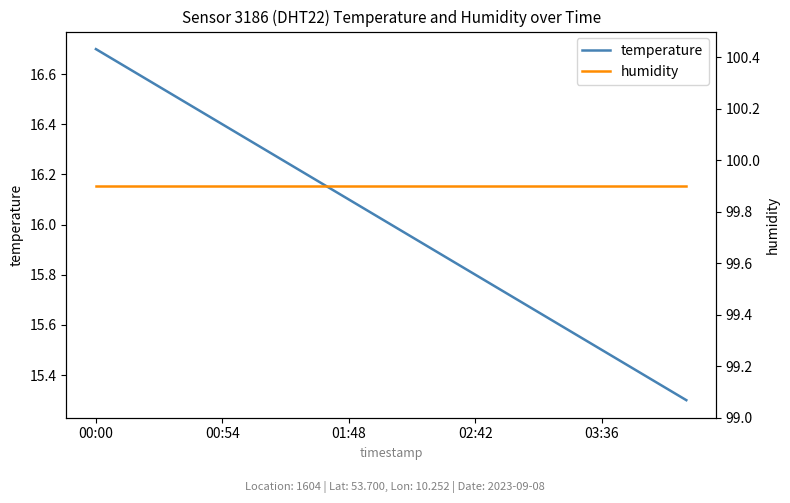

Reading left to right, what are all the values shown in this chart?

temperature: 16.7	16.6	16.5	16.4	16.3	16.2	16.1	16.0	15.9	15.8	15.7	15.6	15.5	15.4	15.3
humidity: 99.9	99.9	99.9	99.9	99.9	99.9	99.9	99.9	99.9	99.9	99.9	99.9	99.9	99.9	99.9